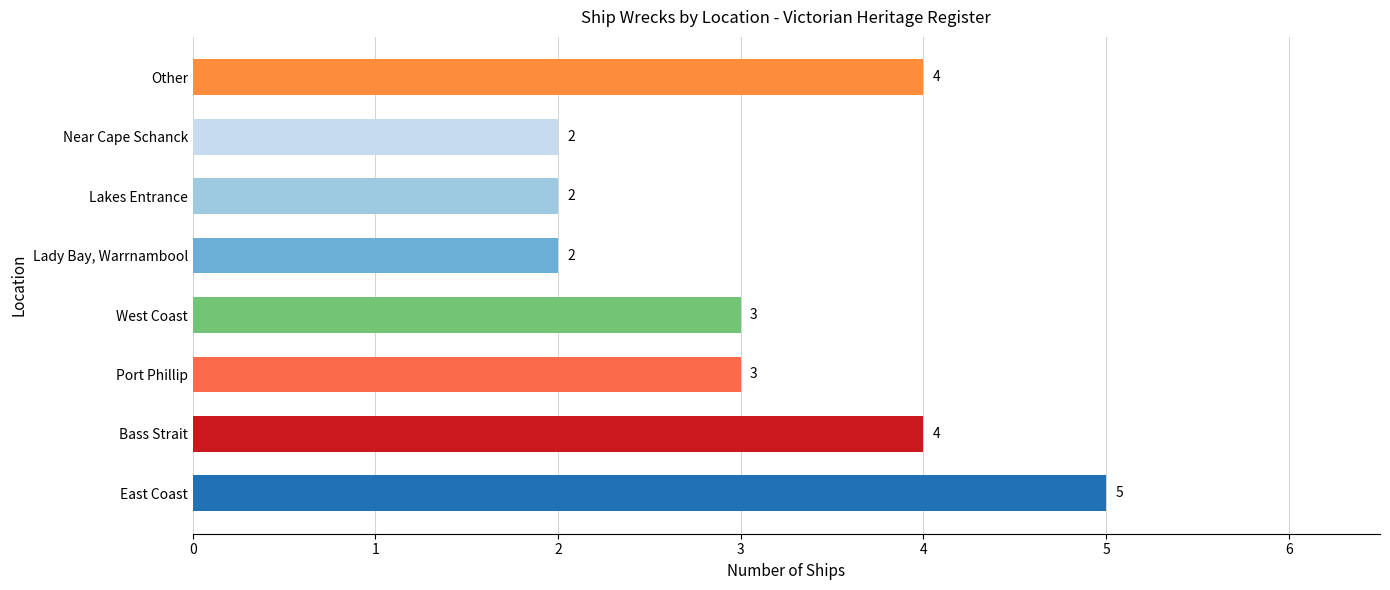

Does the chart contain any negative values?

No